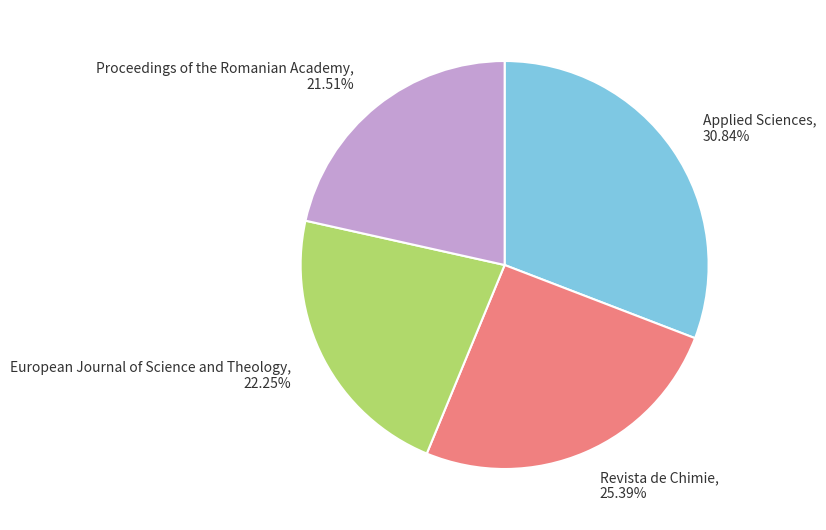

Which category has the smallest portion of the pie?

Proceedings of the Romanian Academy